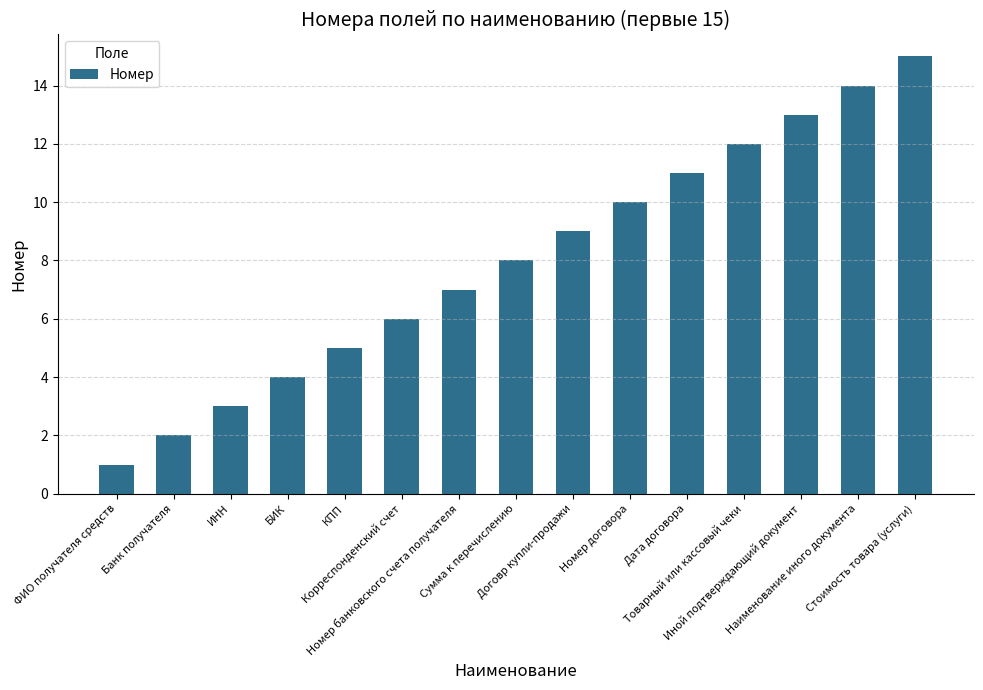

Rank the categories by value from highest to lowest.

Стоимость товара (услуги), Наименование иного документа, Иной подтверждающий документ, Товарный или кассовый чеки, Дата договора, Номер договора, Договр купли-продажи, Сумма к перечислению, Номер банковского счета получателя, Корреспонденский счет, КПП, БИК, ИНН, Банк получателя, ФИО получателя средств